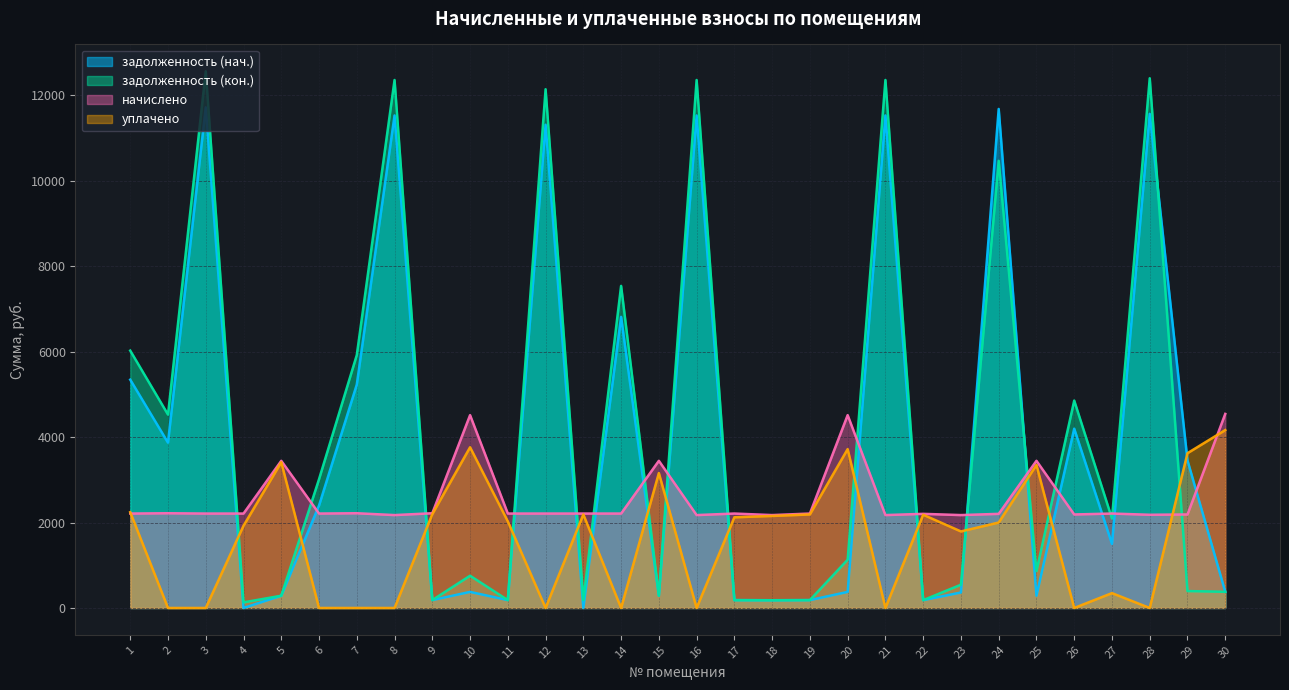

What are all the series names shown in the legend?

задолженность (нач.), задолженность (кон.), начислено, уплачено